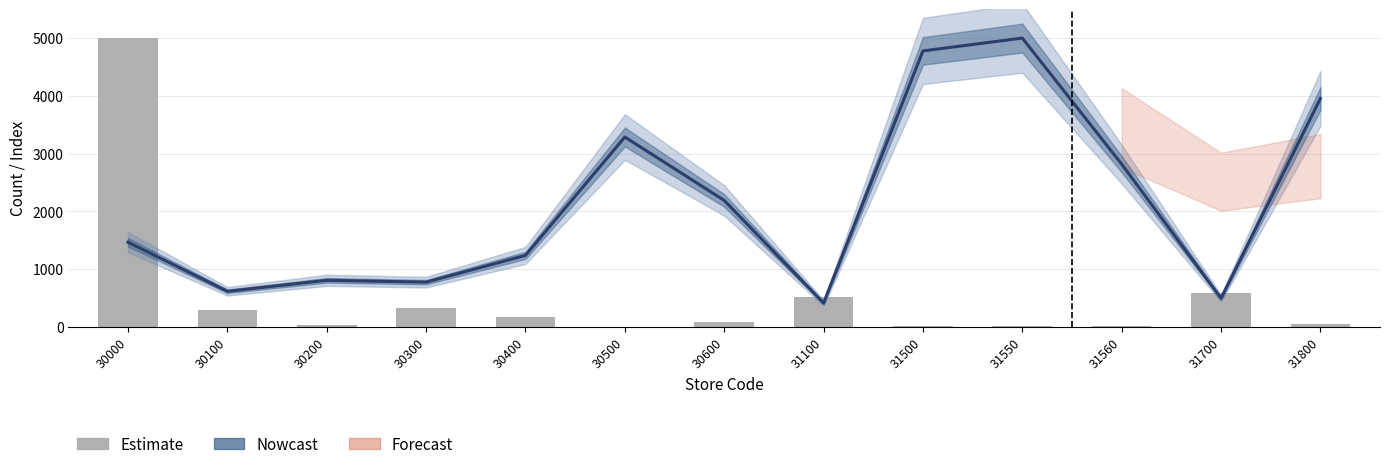

How many categories are shown in the chart?

13